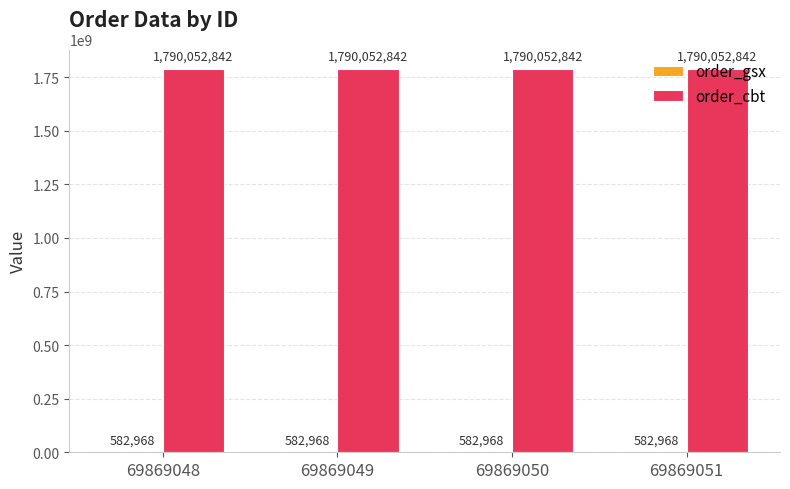

True or false: order_cbt has a value of 3113447102 at 69869051.

False